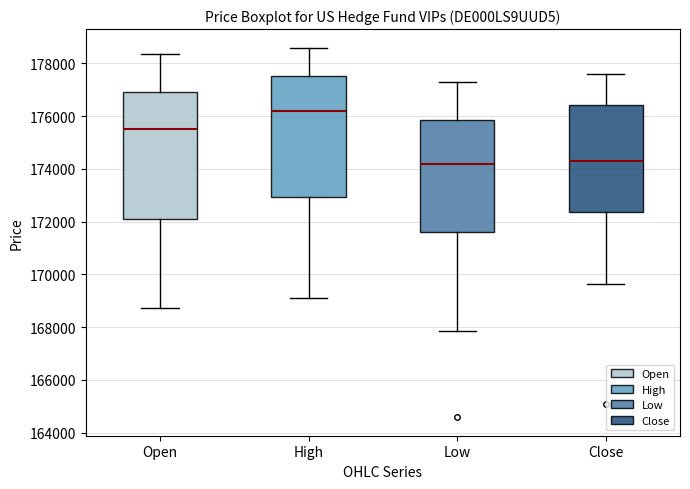

Comparing the boxes themselves (not the whiskers), which one is the tallest?

Open